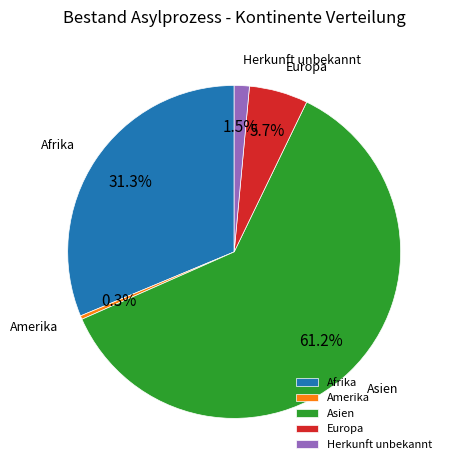

Which slice is the smallest?

Amerika